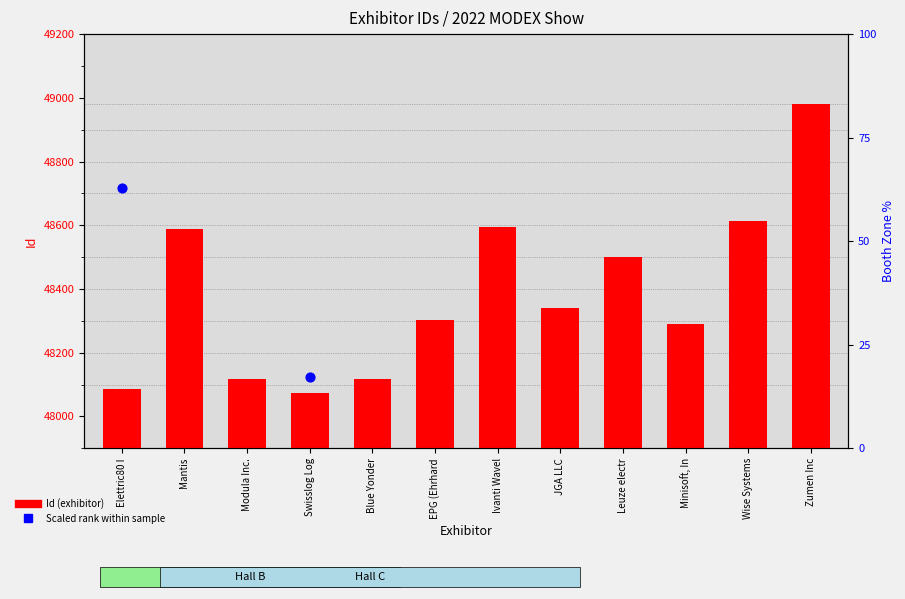

At which category is the sum across all series the highest?

Zumen Inc